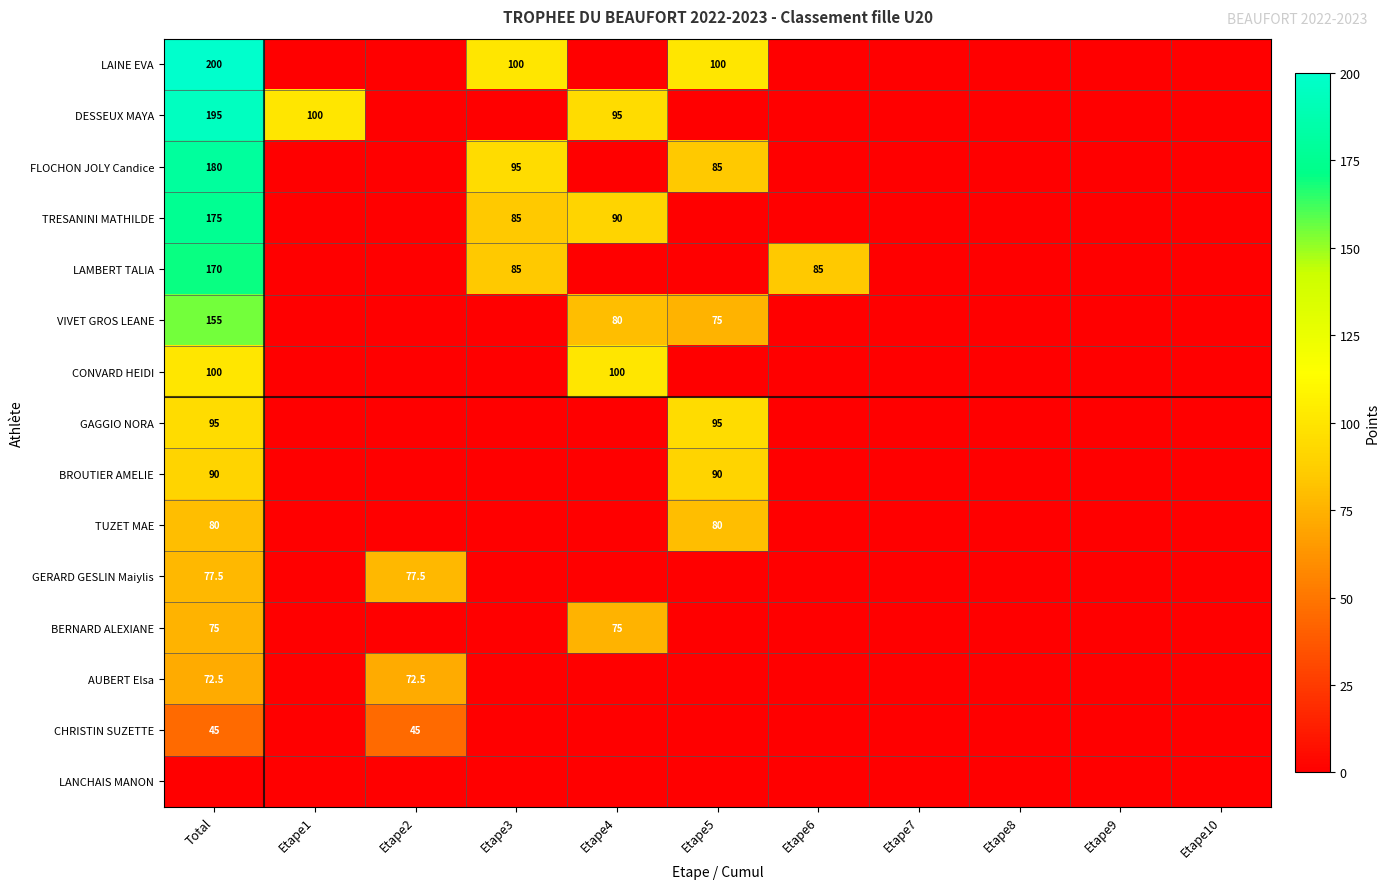

How many distinct data groups are displayed?

15